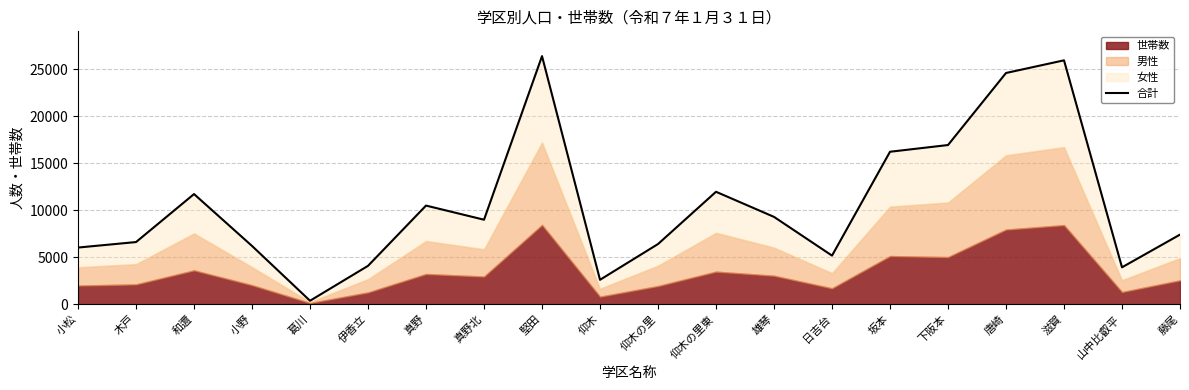

What is the maximum value shown in the chart?

26372